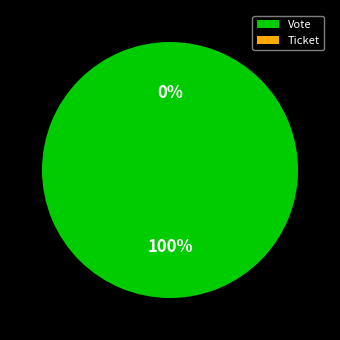

Which category has the smallest portion of the pie?

Ticket